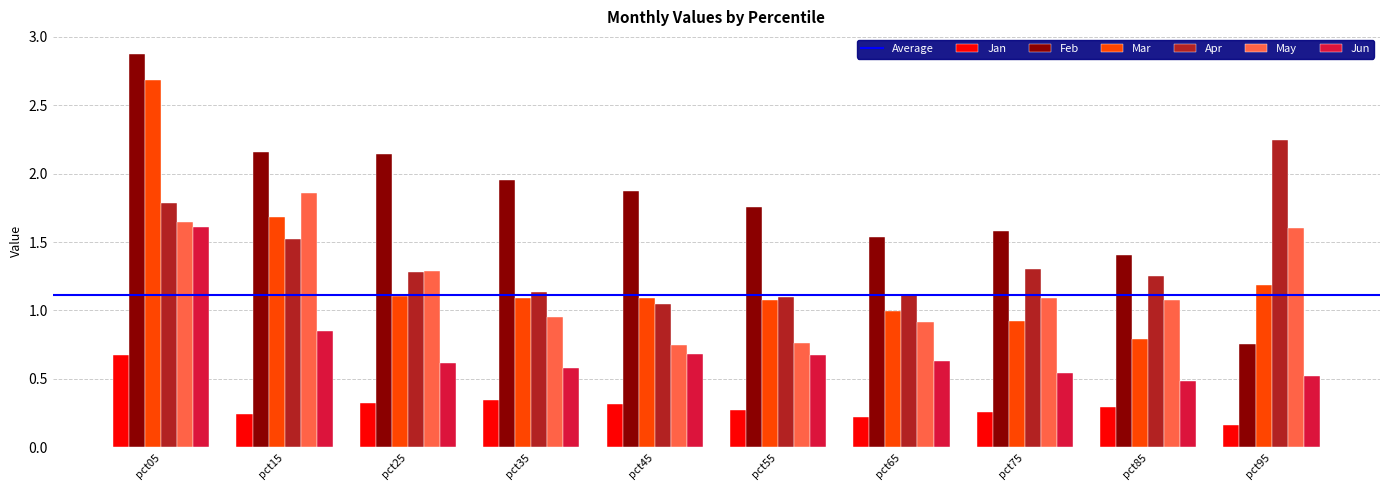

What is the difference between the maximum and minimum values in the Apr series?

1.2